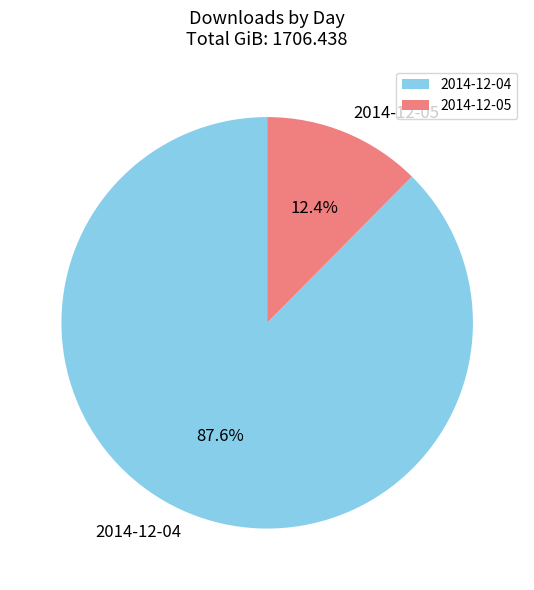

To the nearest percent, what is the difference between the 2014-12-05 and 2014-12-04 slice percentages?

75%